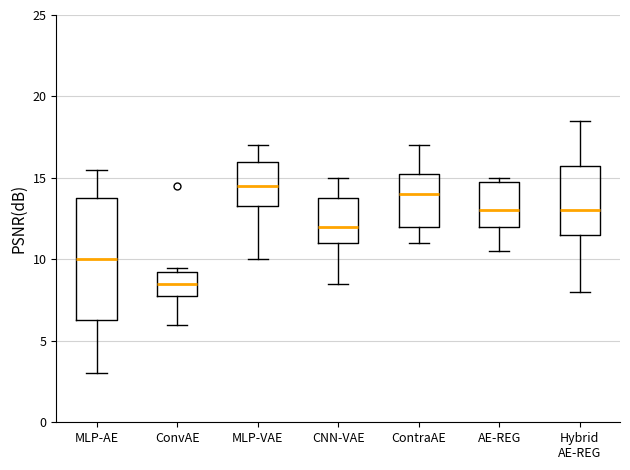

Reading left to right, read every box against the y-axis: the position of its median line, the range the box covers, and the ends of its whiskers. The values are not printed on the chart, so give them approximately, as read against the axis.

MLP-AE: median 10.0, box 6.5 to 14.0, whiskers 3.0 to 15.5
ConvAE: median 8.5, box 8.0 to 9.5, whiskers 6.0 to 9.5 (just above the box's upper edge)
MLP-VAE: median 14.5, box 13.5 to 16.0, whiskers 10.0 to 17.0
CNN-VAE: median 12.0, box 11.0 to 14.0, whiskers 8.5 to 15.0
ContraAE: median 14.0, box 12.0 to 15.5, whiskers 11.0 to 17.0
AE-REG: median 13.0, box 12.0 to 15.0, whiskers 10.5 to 15.0 (just above the box's upper edge)
Hybrid AE-REG: median 13.0, box 11.5 to 16.0, whiskers 8.0 to 18.5